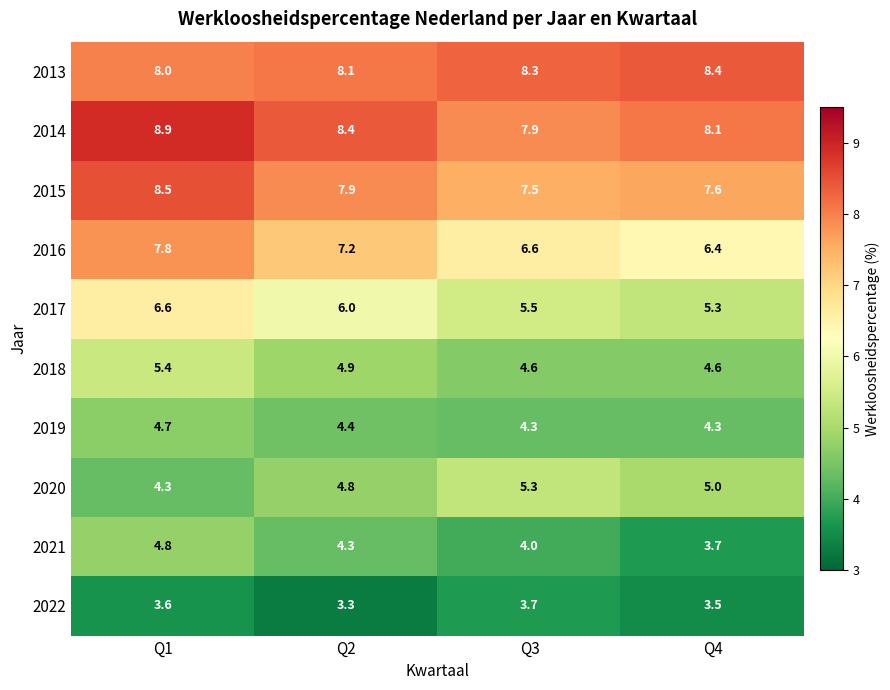

Which series changed the most between Q1 and Q3?

2016